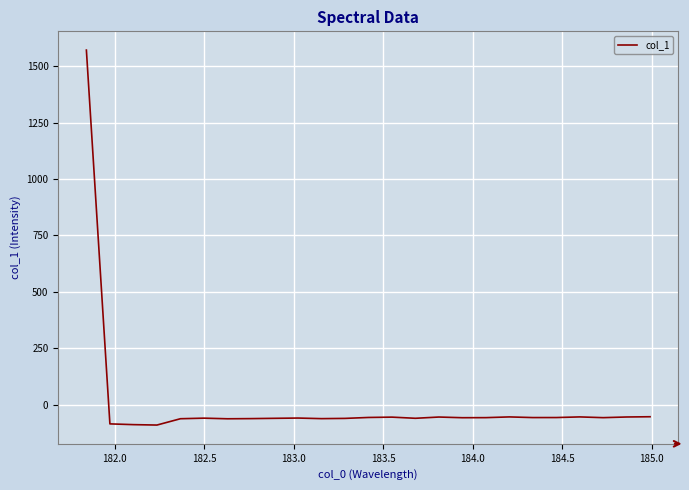

What is the minimum value shown in the chart?

-90.4